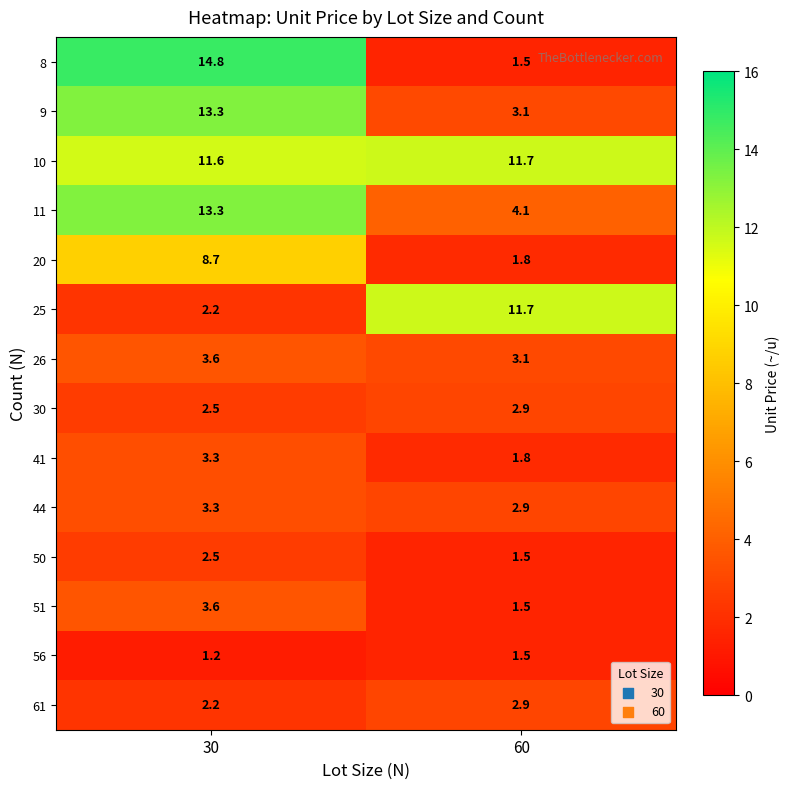

Count the number of categories in the chart.

2